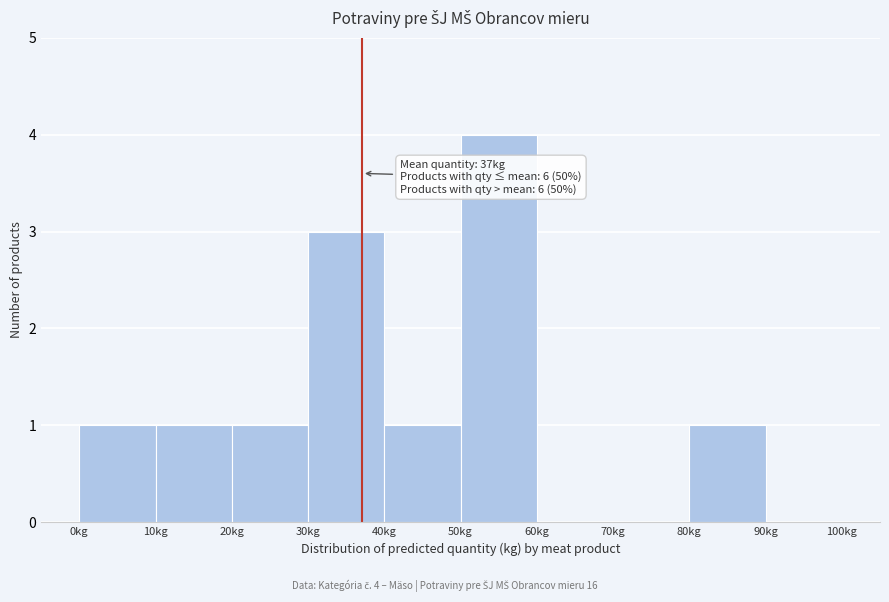

Which range on the x-axis has the tallest bar?

50 to 60